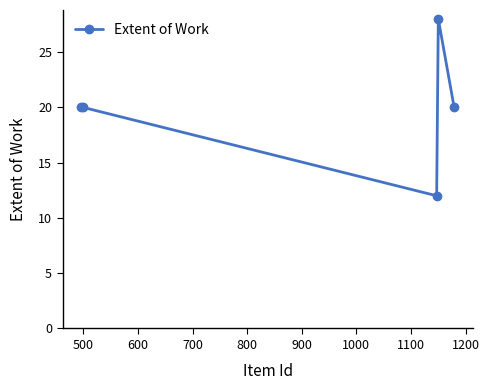

What is the greatest value displayed?

28